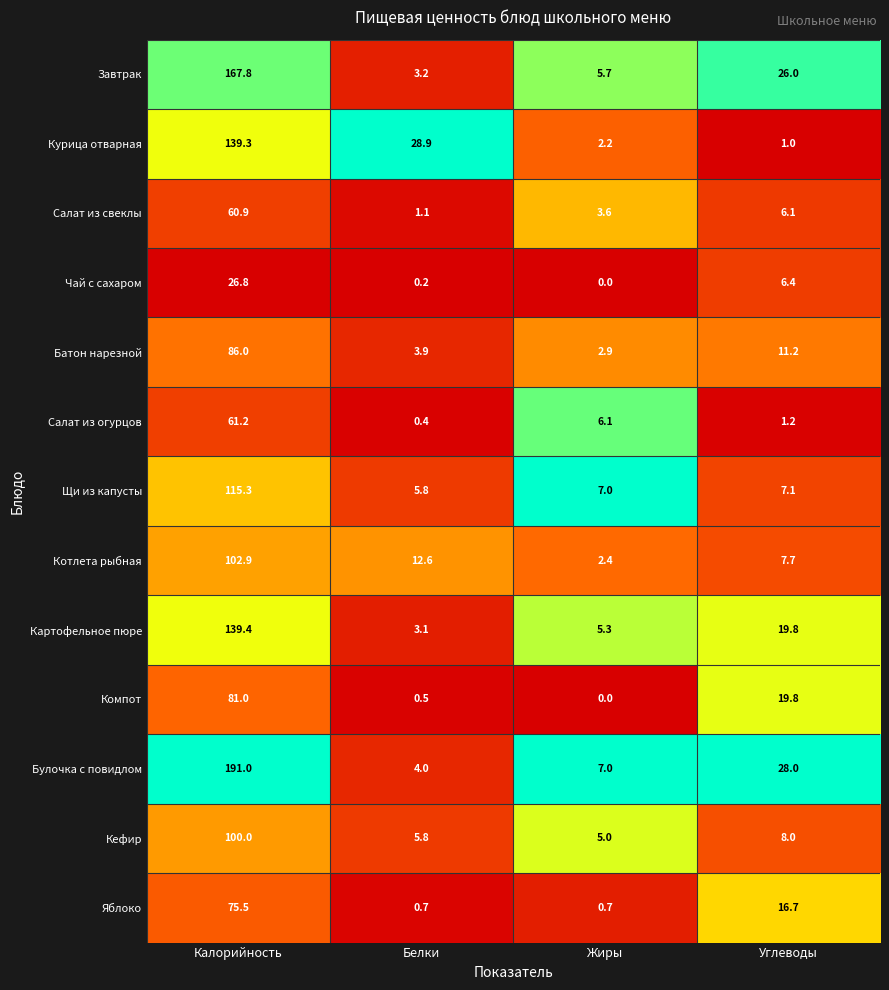

The value of Салат из свеклы at Белки is 2.0. True or false?

False